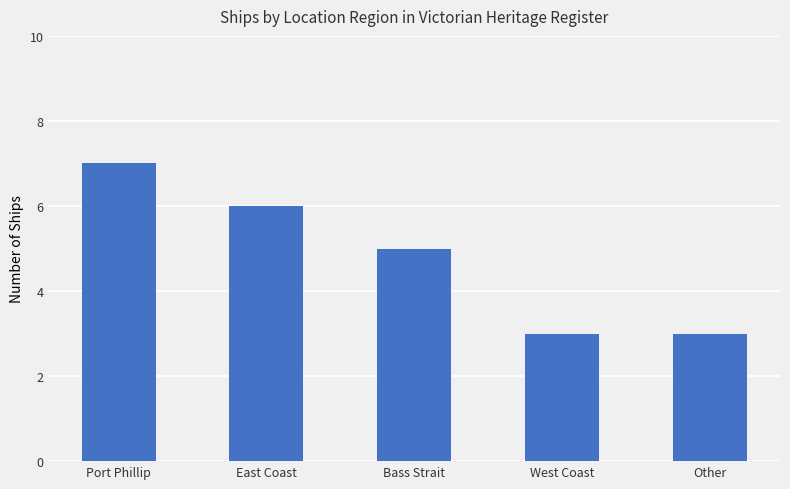

Approximately how many times larger is the value at Bass Strait compared to East Coast?

0.8